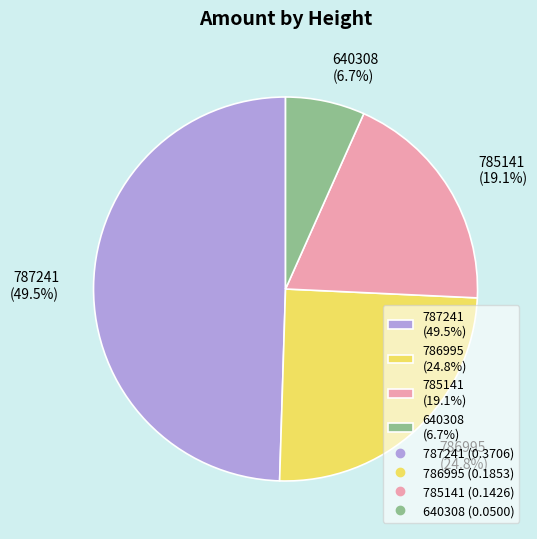

Which category has the biggest portion of the pie?

787241